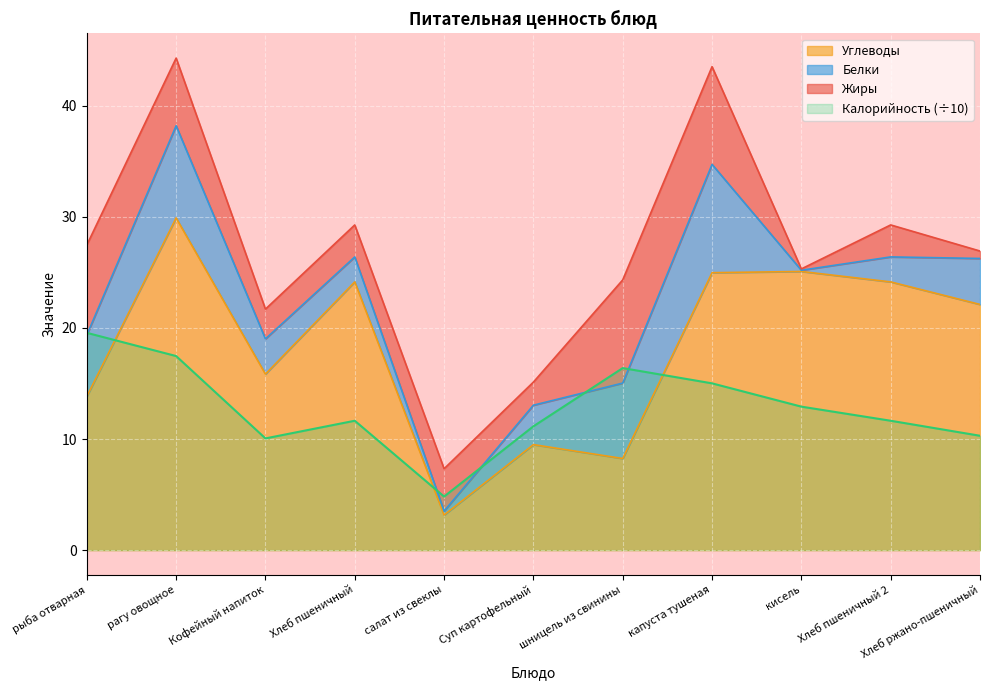

Where is Калорийность nearest to the value 12?

Хлеб пшеничный